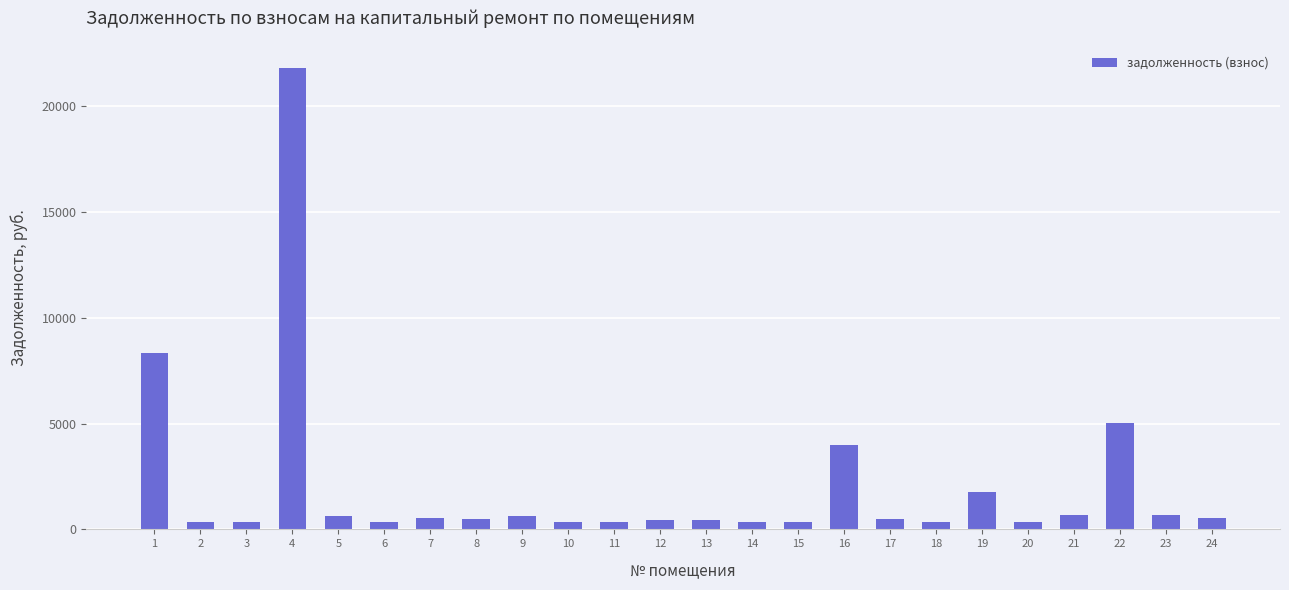

What is the minimum value shown in the chart?

331.2